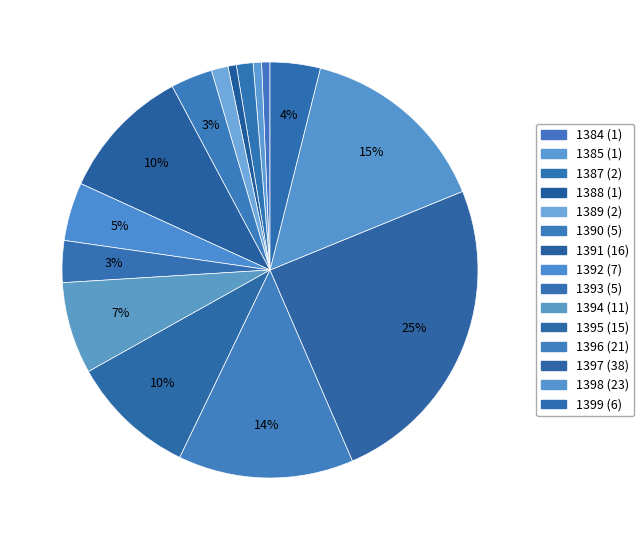

How many segments does this pie chart have?

15